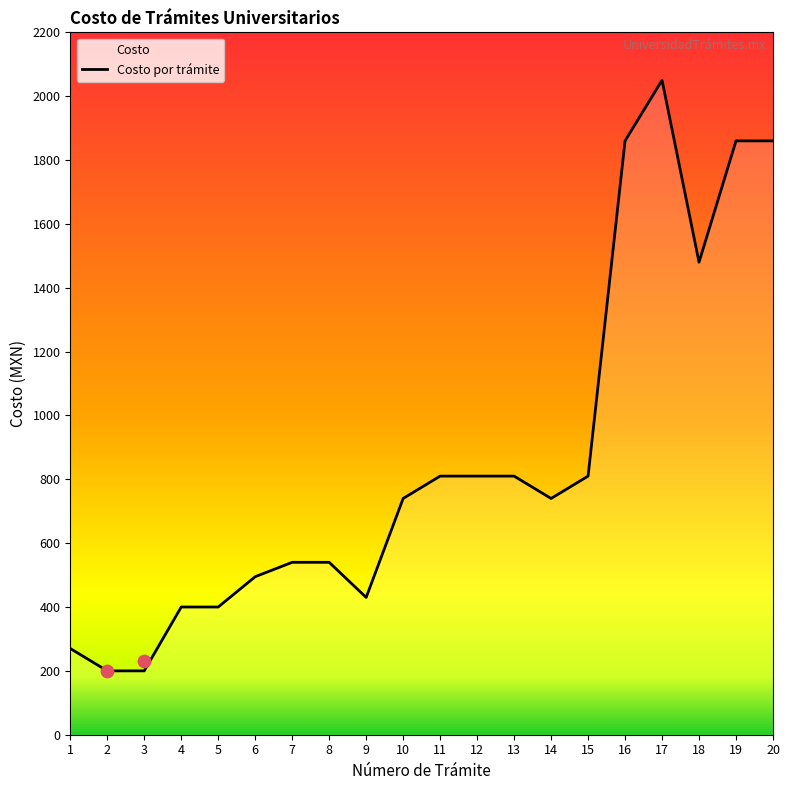

Which has a higher value, 4 or 9?

9